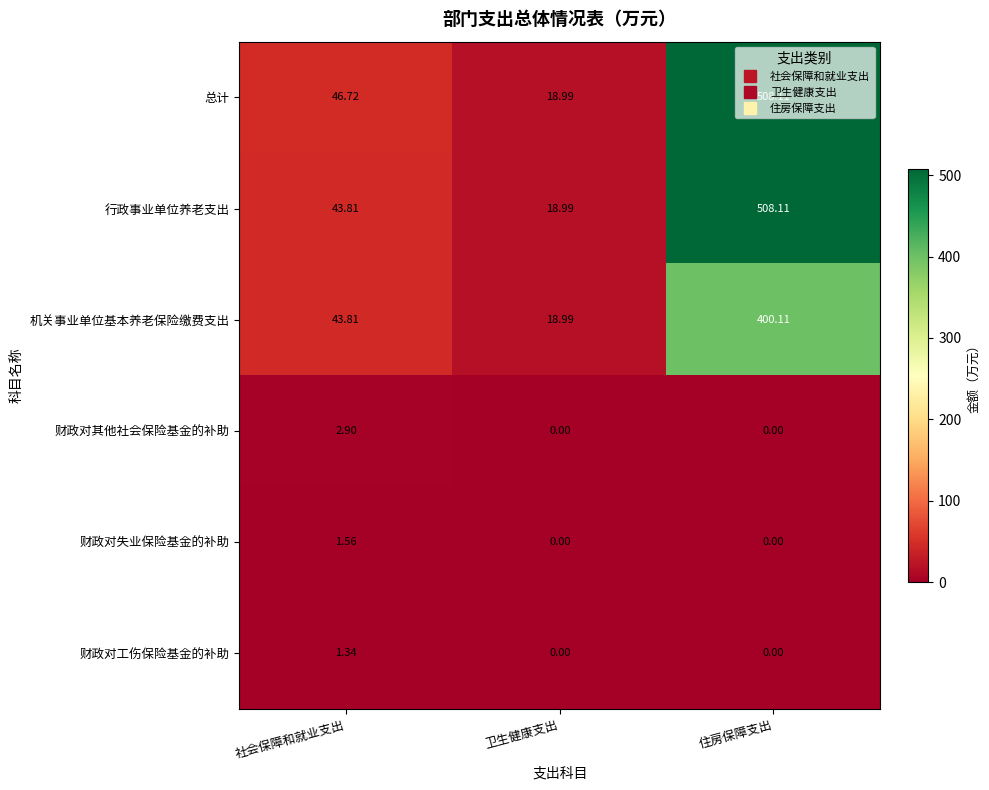

What is the spread (max minus min) of values at 卫生健康支出?

19.0